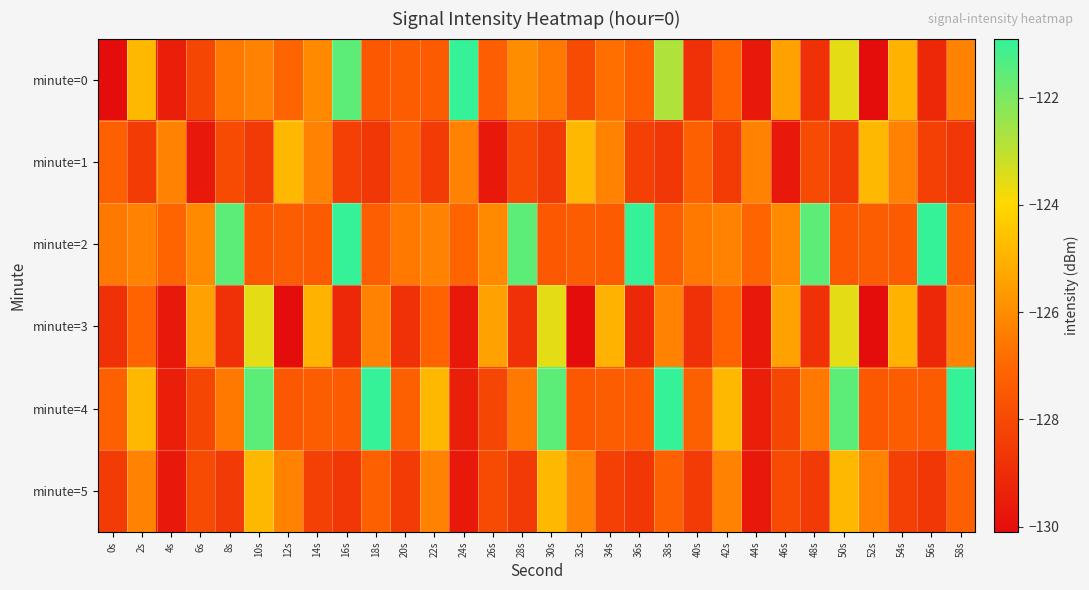

Between 44s and 54s, which series saw the biggest shift?

minute=0